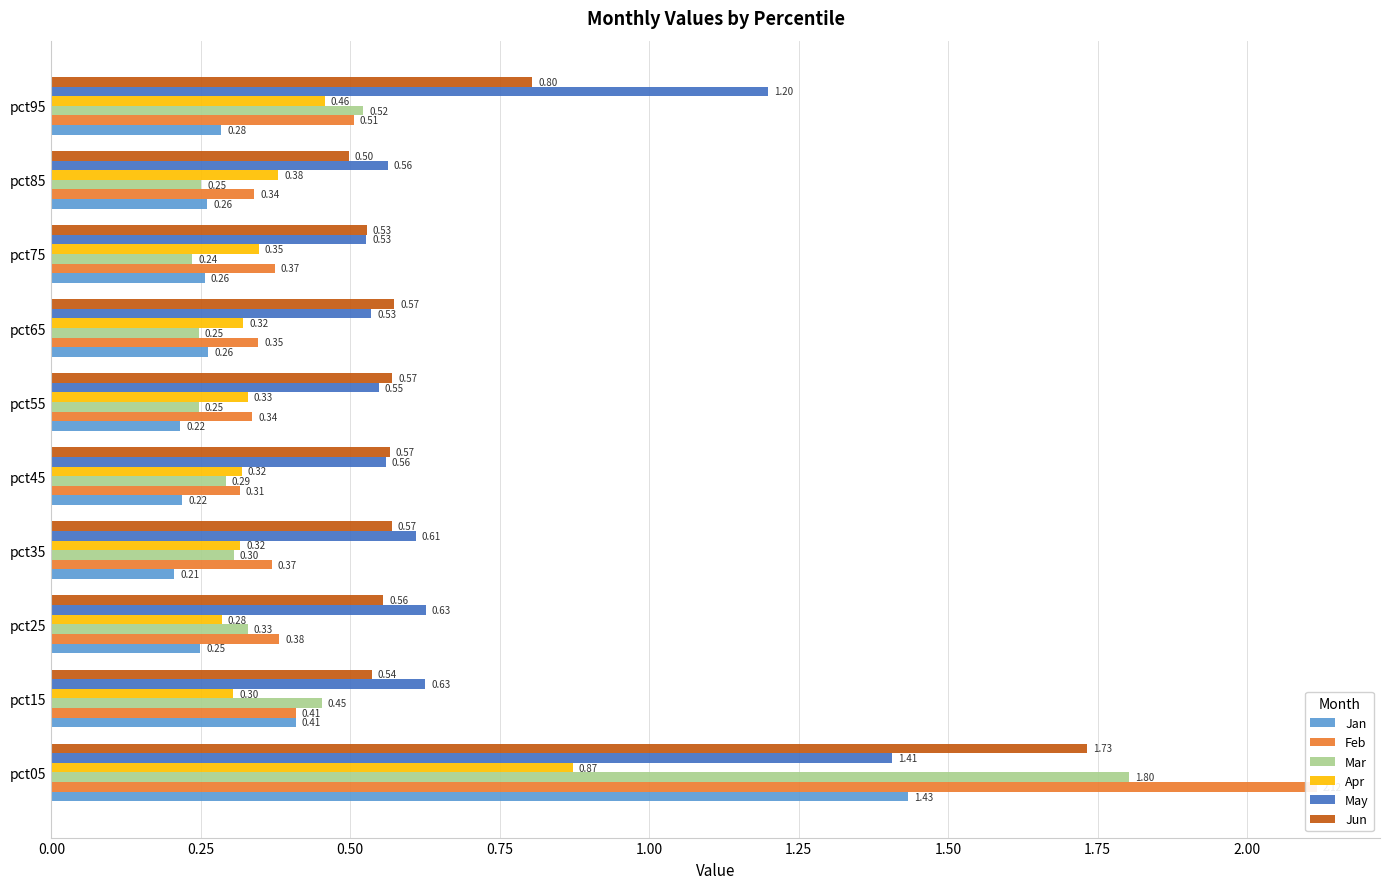

What position from the right is 0.50?

8